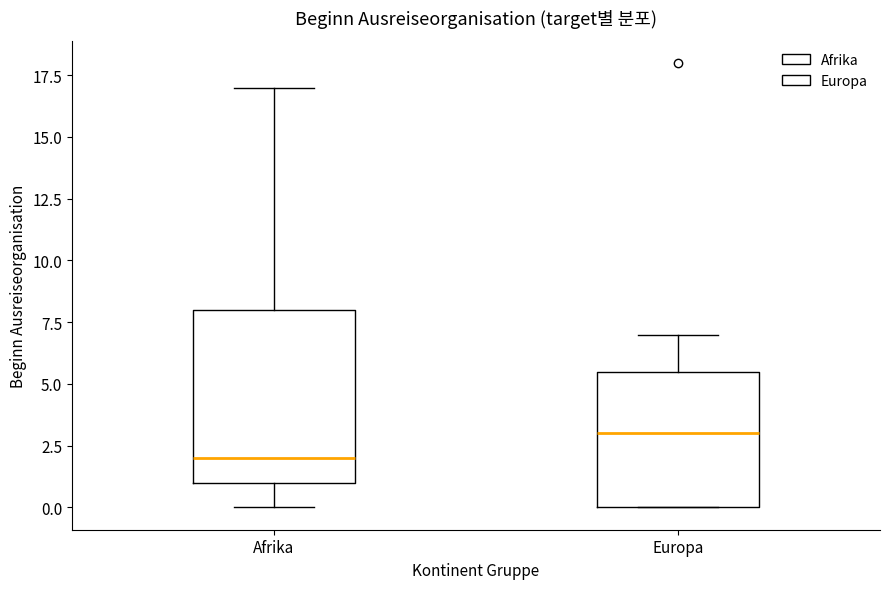

Reading left to right, read every box against the y-axis: the position of its median line, the range the box covers, and the ends of its whiskers. The values are not printed on the chart, so give them approximately, as read against the axis.

Afrika: median 2.0, box 1.0 to 8.0, whiskers 0.0 to 17.0
Europa: median 3.0, box 0.0 to 5.5, whiskers 0.0 to 7.0